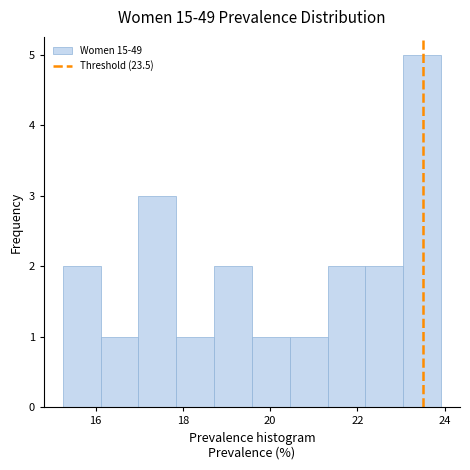

Which range on the x-axis has the tallest bar?

23.0 to 24.0